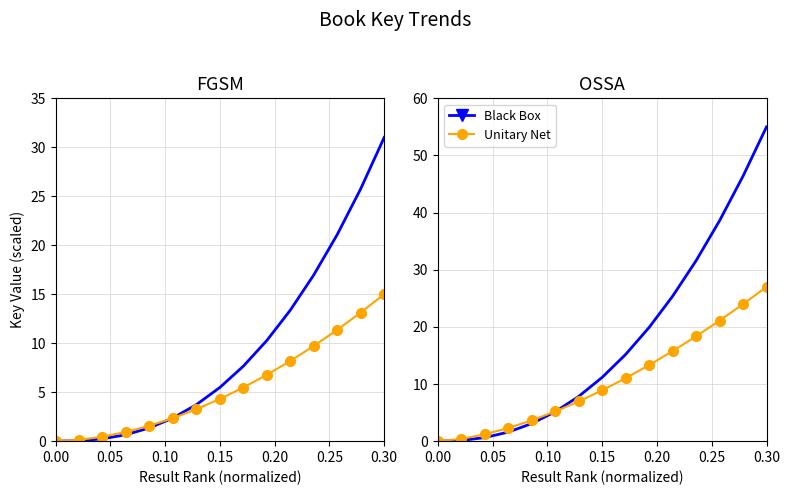

True or false: Unitary Net has a value of 32.3 at 11.

False